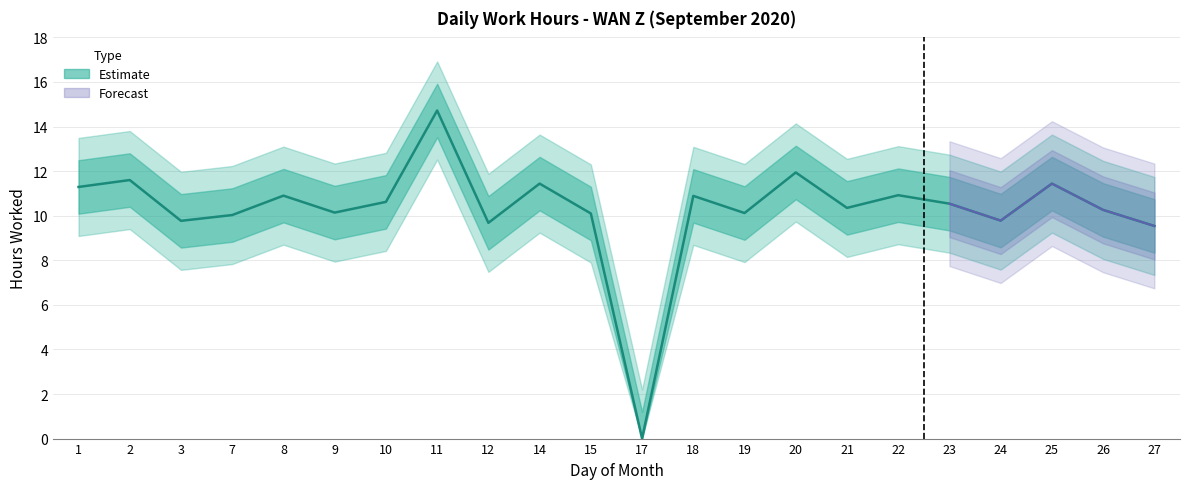

How many values are below 10?

5